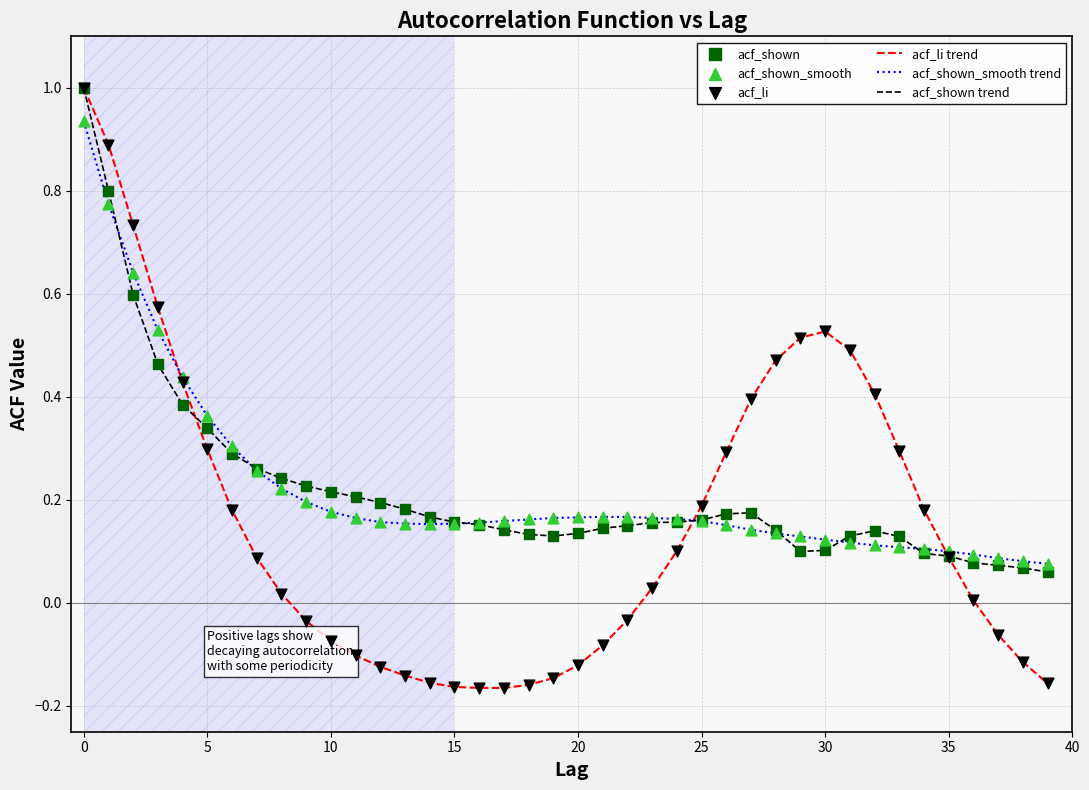

Which series has the largest range (max minus min)?

acf_li trend